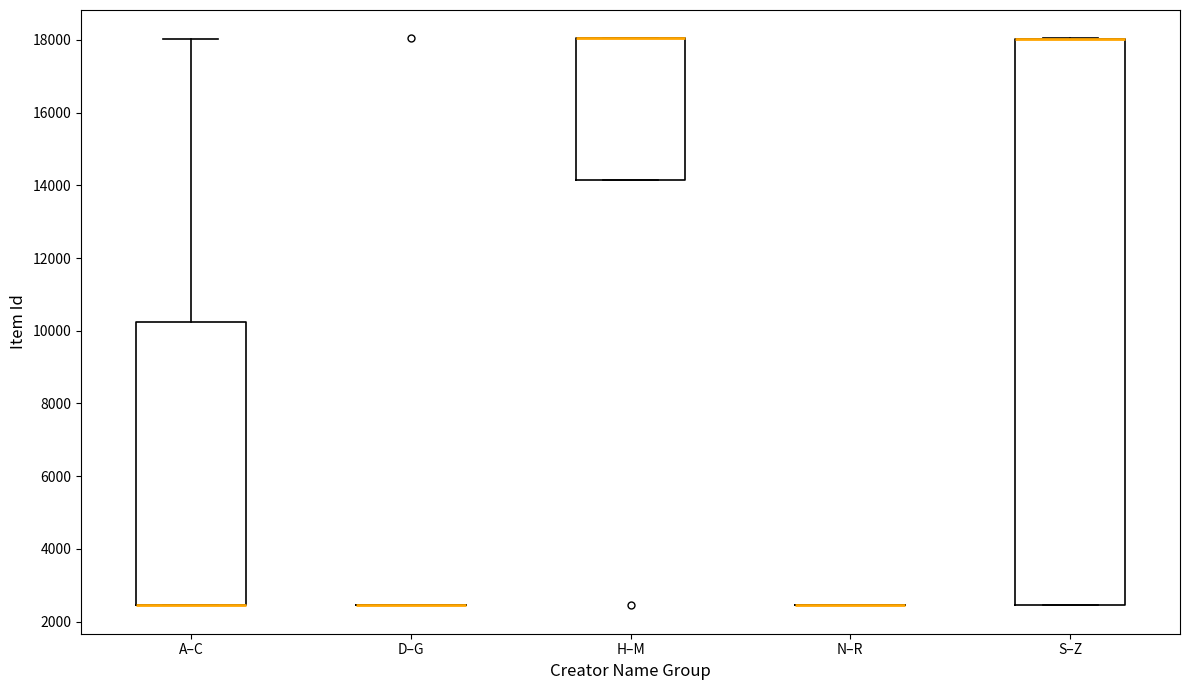

Reading left to right, transcribe this box plot: for each box, give where its median line is, the range the box spans, and where its two whiskers end, as read against the y-axis. The values are not printed on the chart, so give them approximately, as read against the axis.

A–C: median 2400 (drawn on the box's lower edge), box 2400 to 10200, whiskers 2400 to 18000
D–G: box collapsed to a line at 2400, whiskers 2400 to 2400
H–M: median 18000 (drawn on the box's upper edge), box 14200 to 18000, whiskers 14200 to 18000
N–R: box collapsed to a line at 2400, whiskers 2400 to 2400
S–Z: median 18000 (drawn on the box's upper edge), box 2400 to 18000, whiskers 2400 to 18000